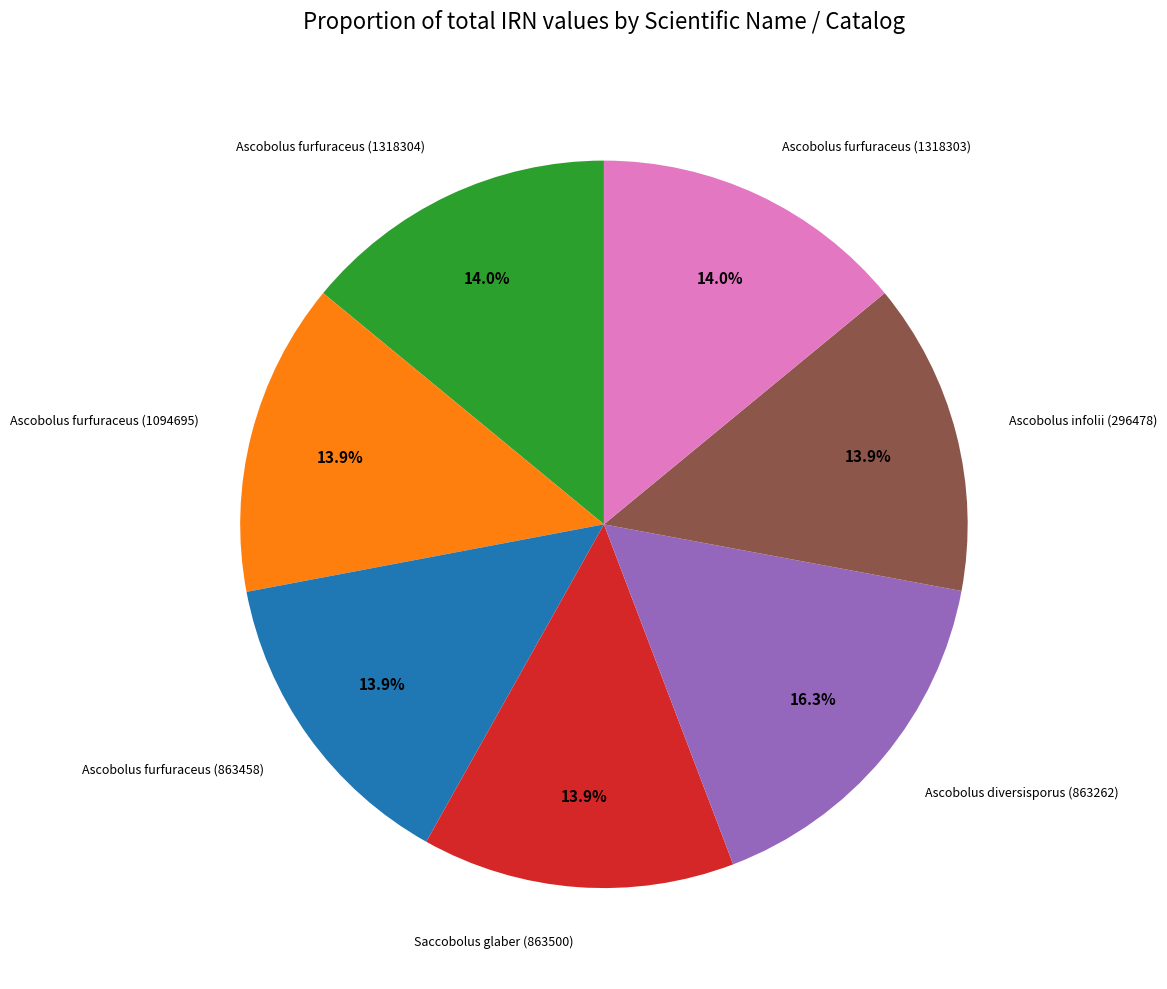

Is there any slice that represents more than half of the pie?

No